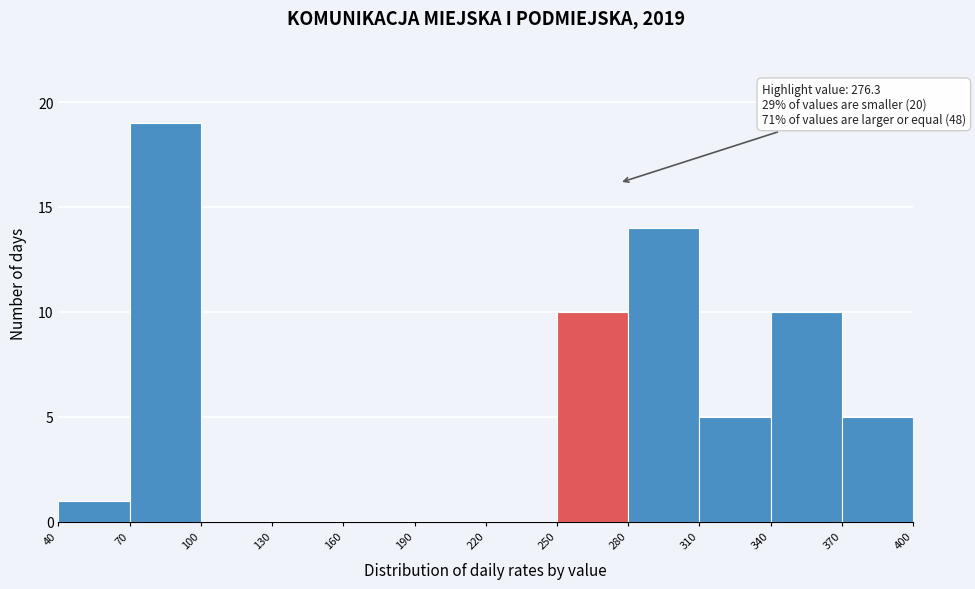

Which range on the x-axis has the tallest bar?

70 to 100